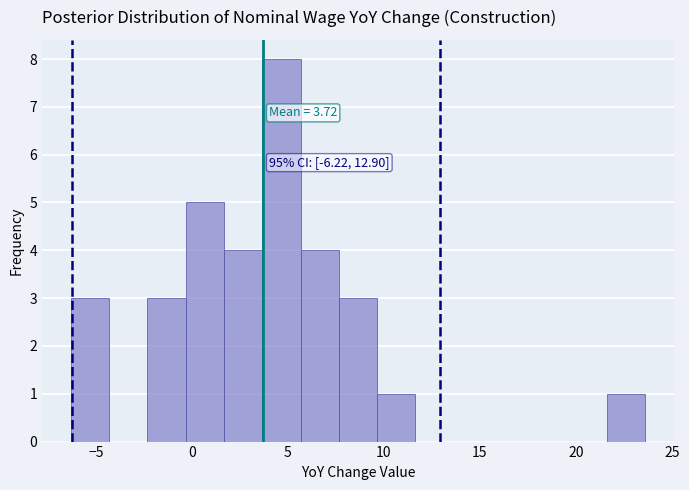

Around what value on the x-axis is the tallest bar? Give the approximate position of its centre, as read against the axis.

4.5